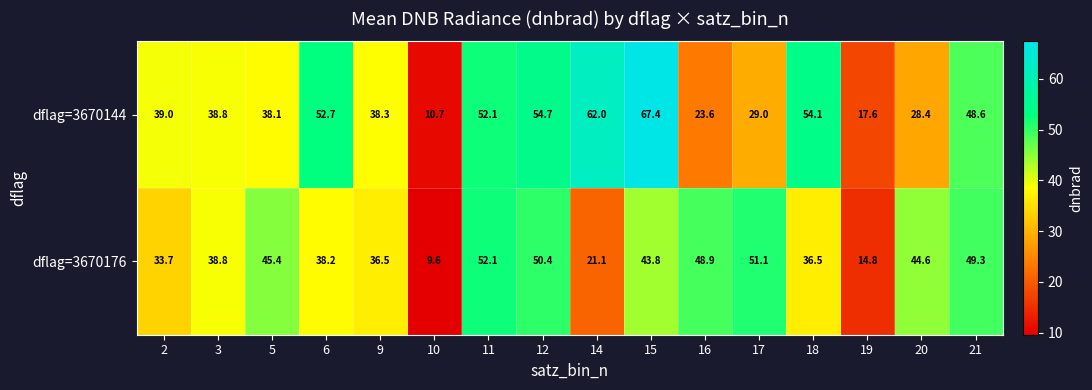

At 14, list the series in order from largest to smallest.

dflag=3670144, dflag=3670176